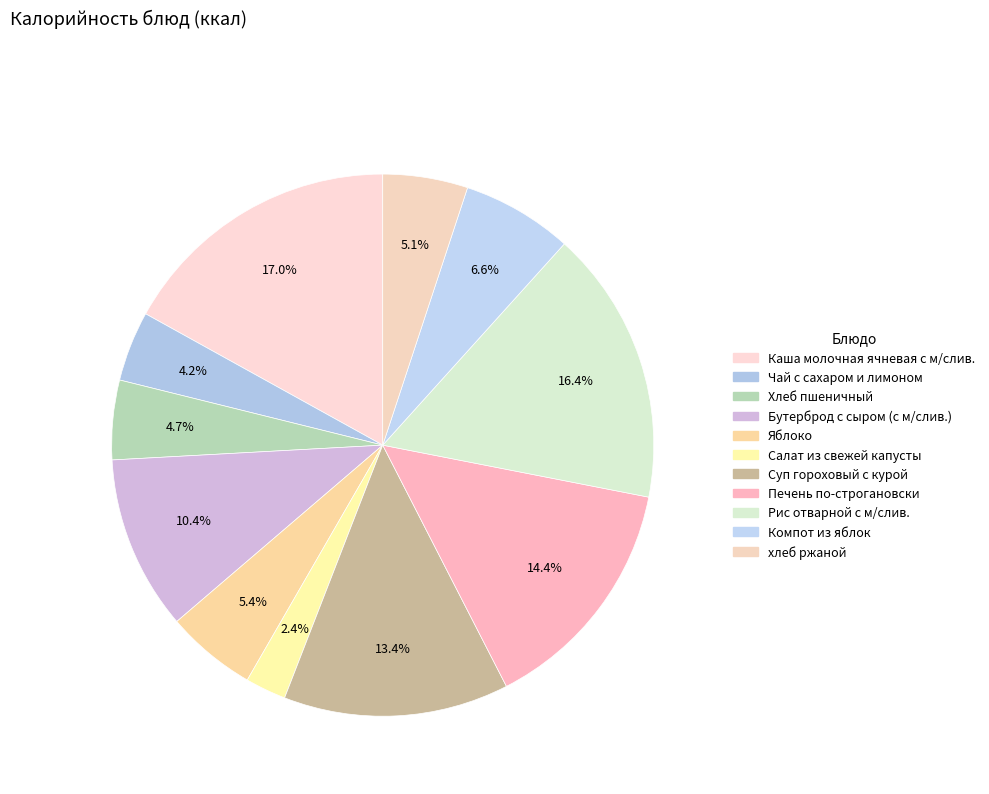

What percentage do Салат из свежей капусты and Печень по-строгановски together represent?

16.8%